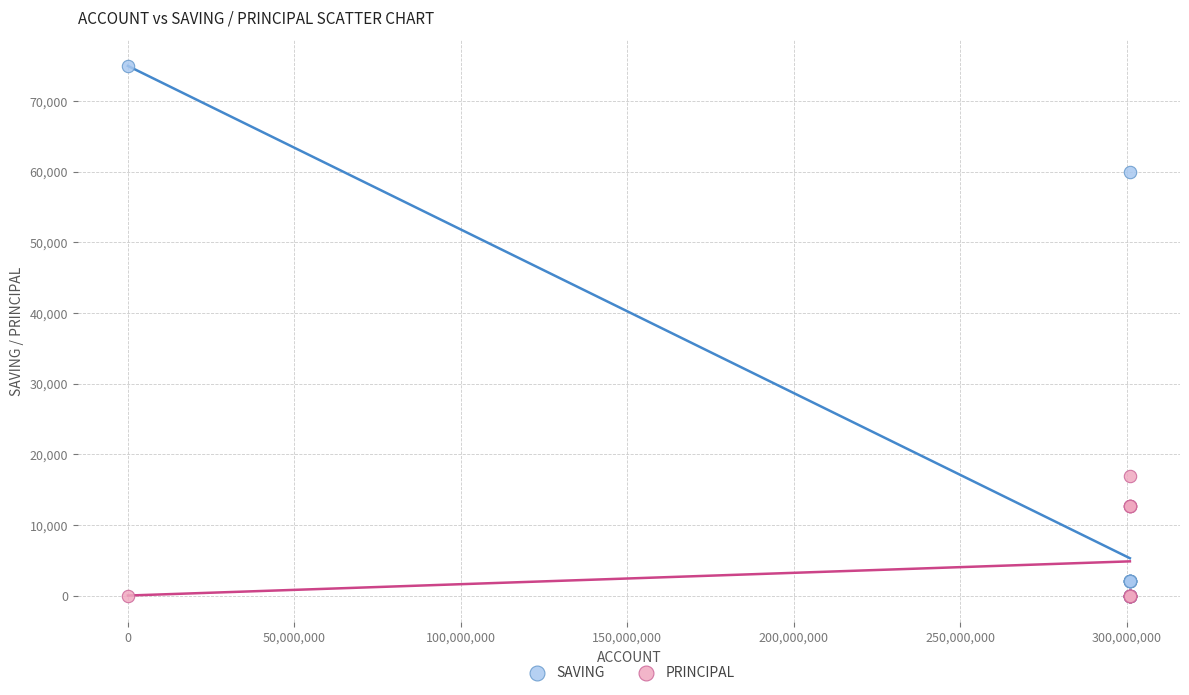

Across all series, what Y value is closest to 37500?

17000